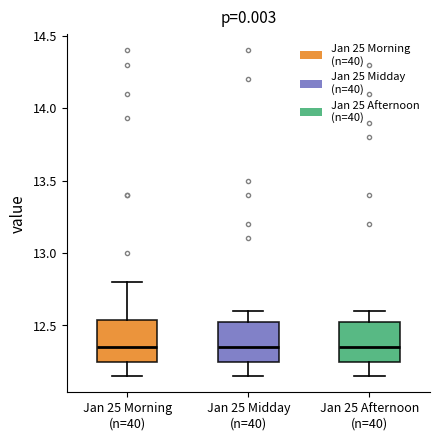

Where is the lower edge of the box for Jan 25 Morning (n=40) on the y-axis? The values are not printed on the chart, so give them approximately, as read against the axis.

12.25